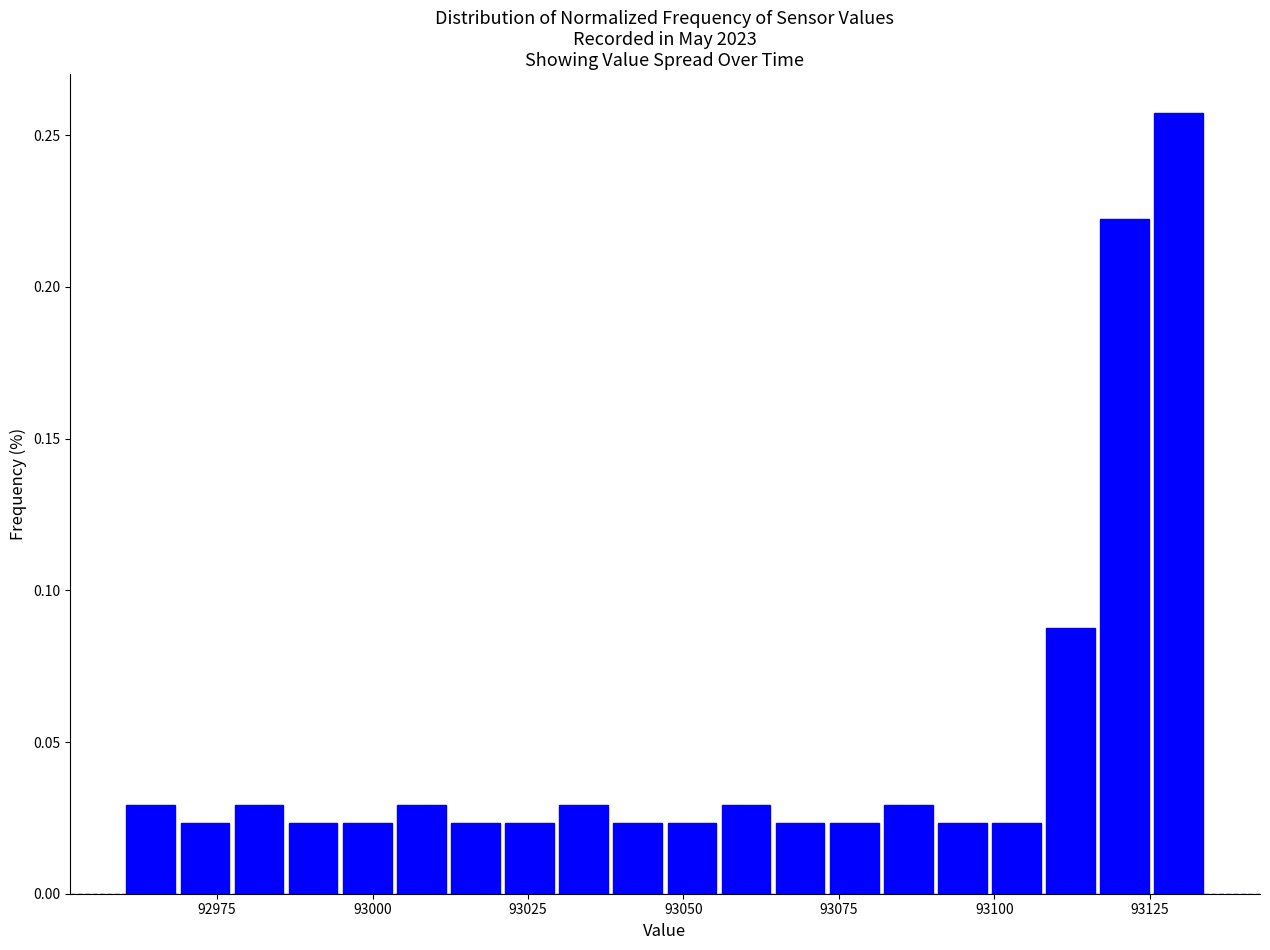

Read against the x-axis, roughly where is the centre of the tallest bar?

93130